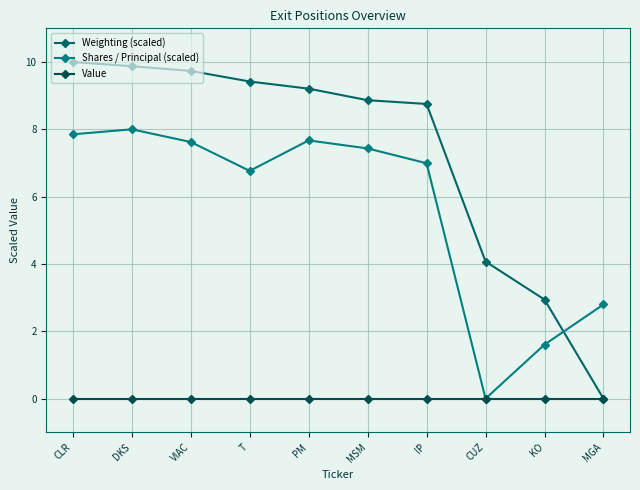

True or false: Weighting (scaled) has more than 0 interior local peaks.

False